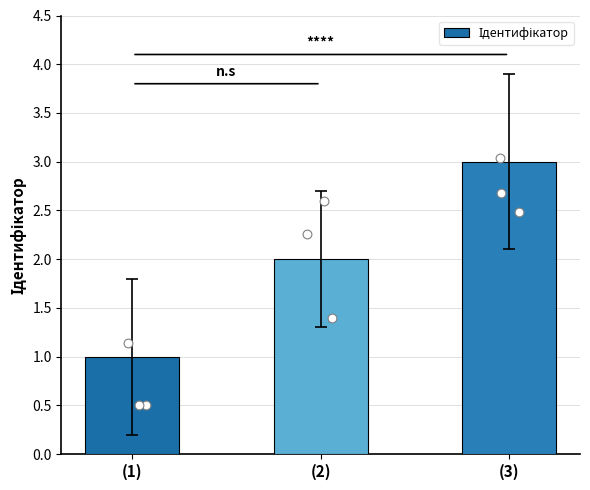

What is the change in value from (1) to (2)?

+1